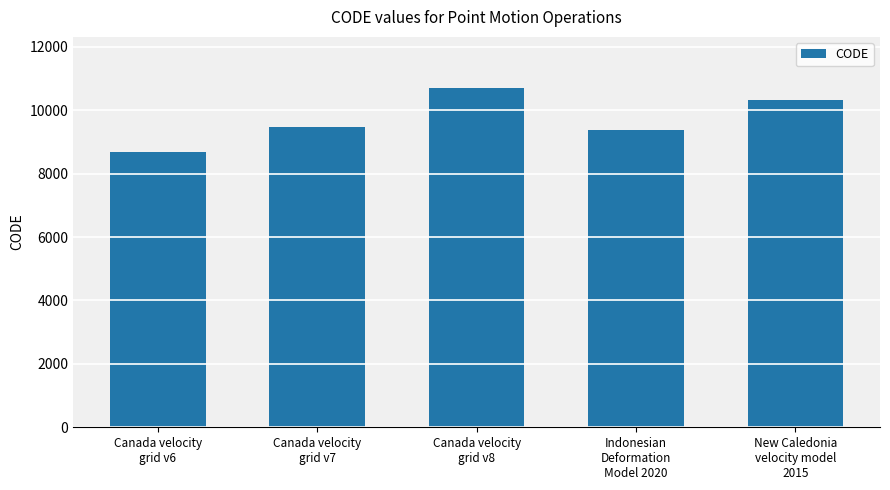

Is it true that the value at Canada velocity
grid v8 is 4250?

False